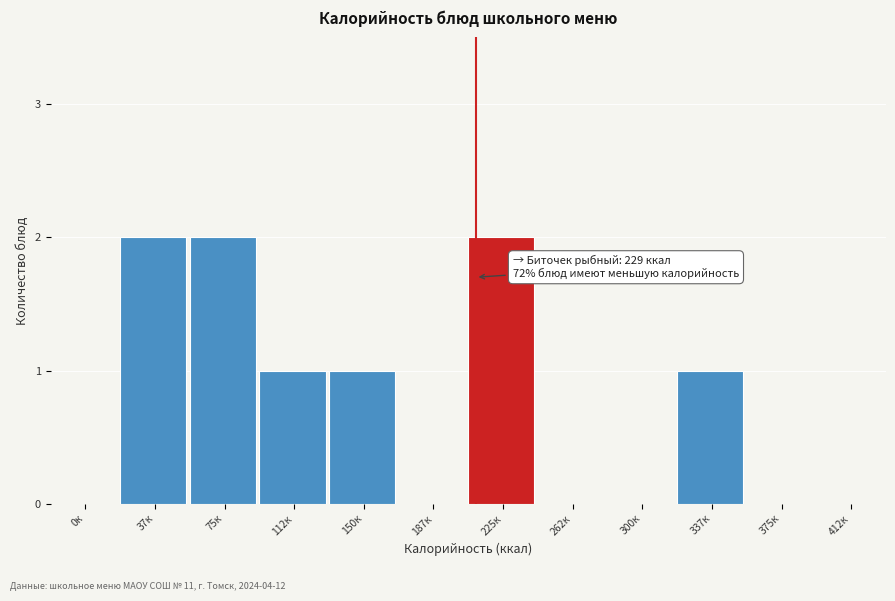

Reading left to right, list all the values displayed in this chart.

0к=0	37к=2	75к=2	112к=1	150к=1	187к=0	225к=2	262к=0	300к=0	337к=1	375к=0	412к=0